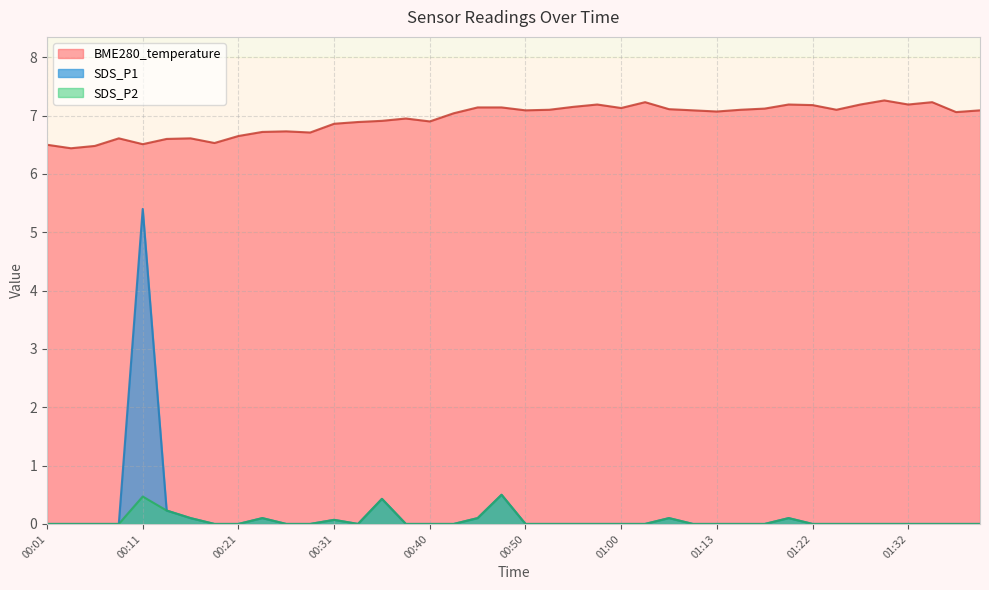

True or false: SDS_P1 and BME280_temperature intersect in this chart.

False